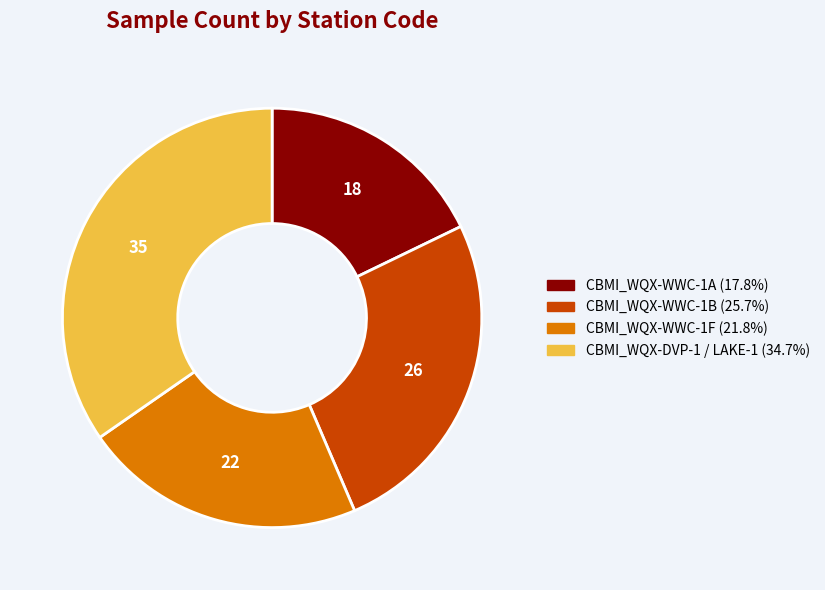

Between CBMI_WQX-DVP-1 / LAKE-1 and CBMI_WQX-WWC-1F, which is larger?

CBMI_WQX-DVP-1 / LAKE-1